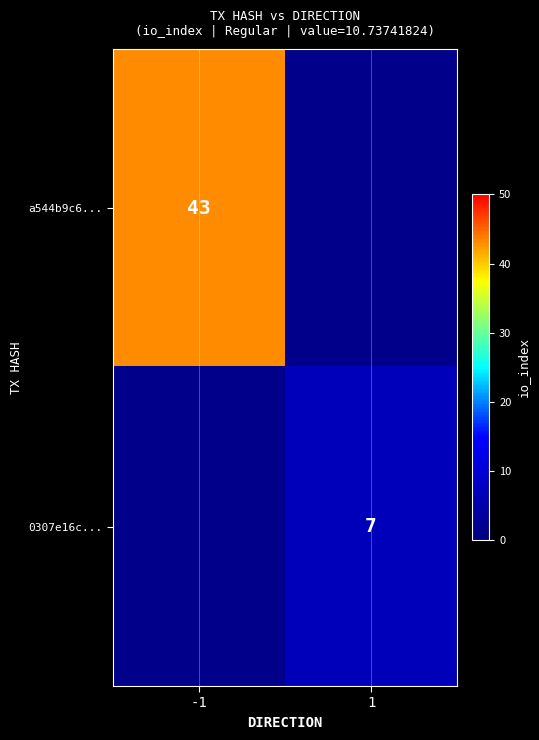

Is the value of 0307e16c... at 1 greater than the value of a544b9c6... at -1?

No